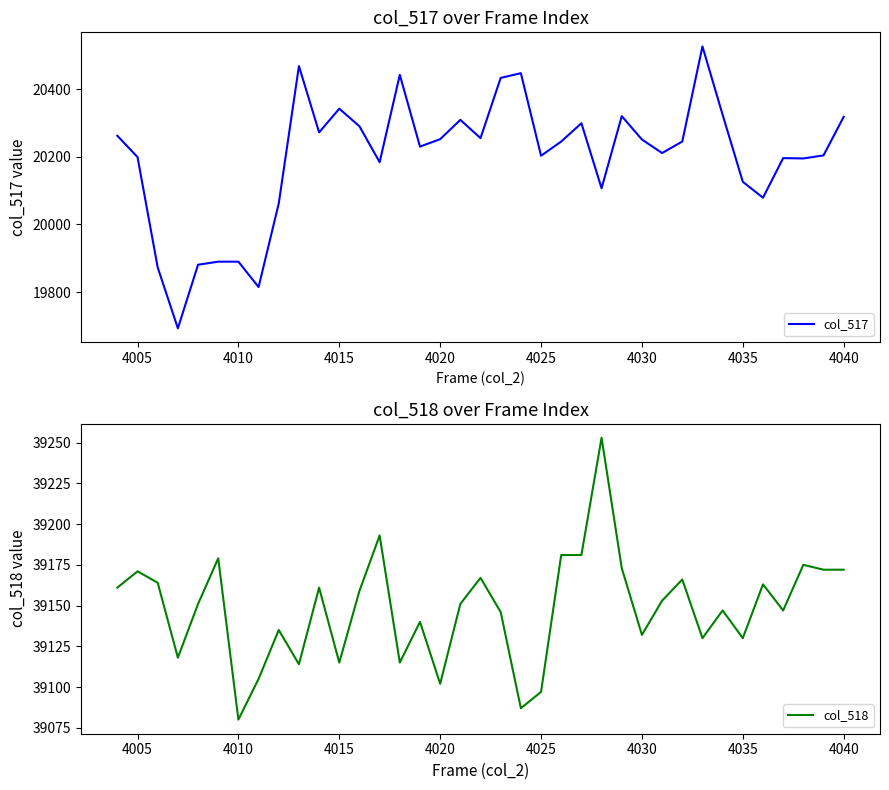

The col_517 series shows 7591 at 4035. True or false?

False